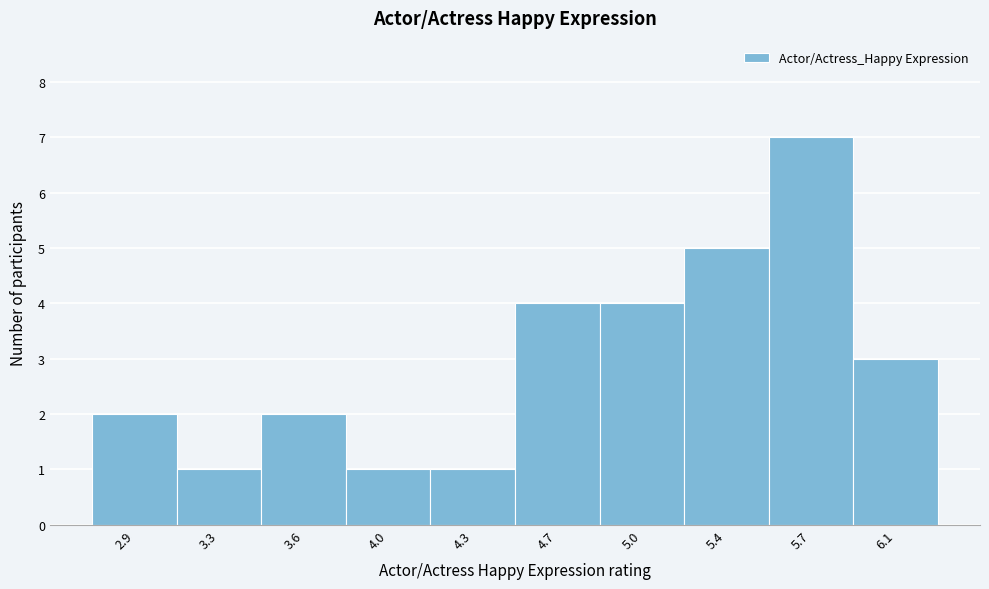

Reading left to right, list every bar in this chart as the range it spans on the x-axis followed by its height. The values are not printed on the chart, so give them approximately, as read against the axis.

2.75 to 3.10: 2
3.10 to 3.45: 1
3.45 to 3.80: 2
3.80 to 4.15: 1
4.15 to 4.50: 1
4.50 to 4.85: 4
4.85 to 5.20: 4
5.20 to 5.55: 5
5.55 to 5.90: 7
5.90 to 6.25: 3